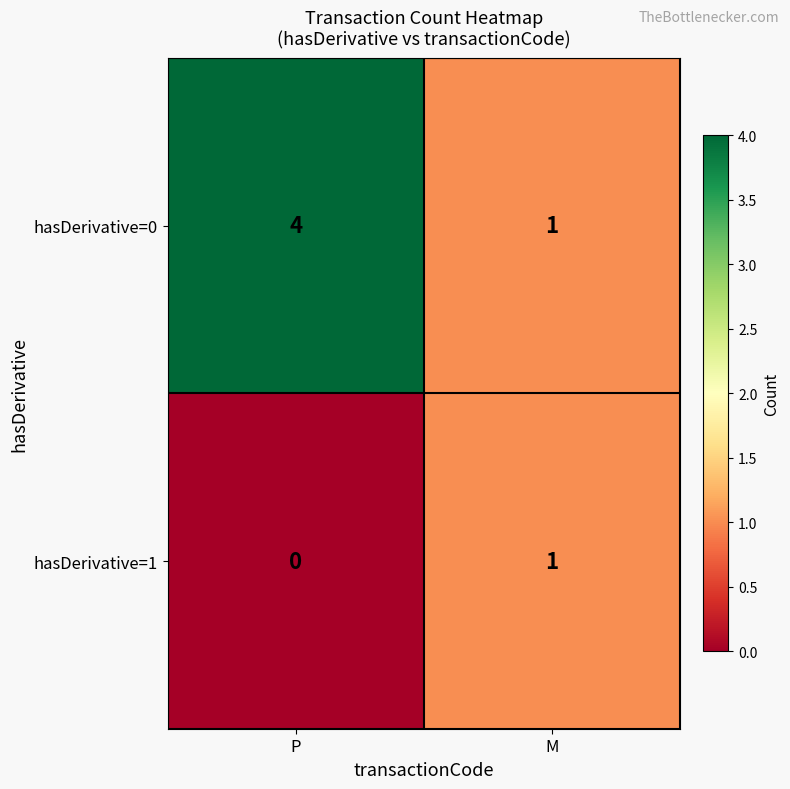

Reading left to right, what are all the values shown in this chart?

hasDerivative=0: 4	1
hasDerivative=1: 0	1